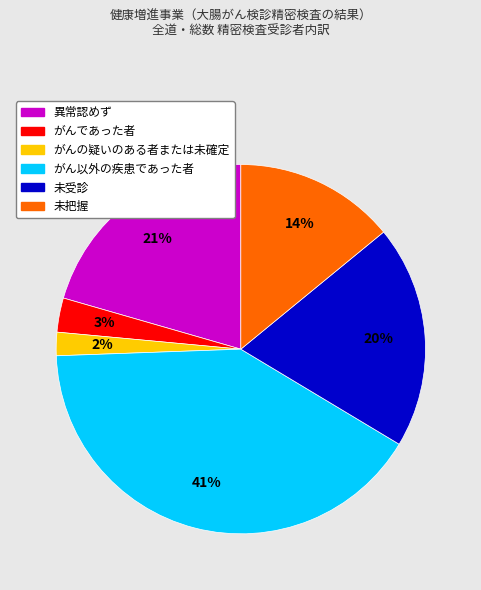

How many segments does this pie chart have?

6